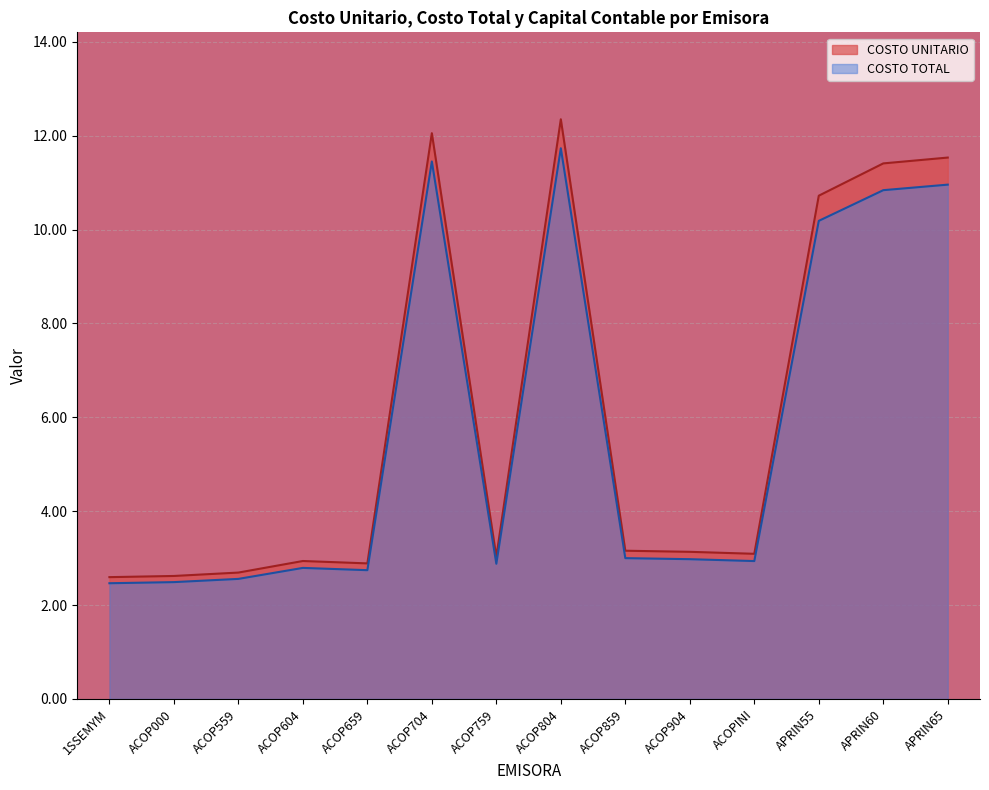

Which series has the largest range (max minus min)?

COSTO UNITARIO